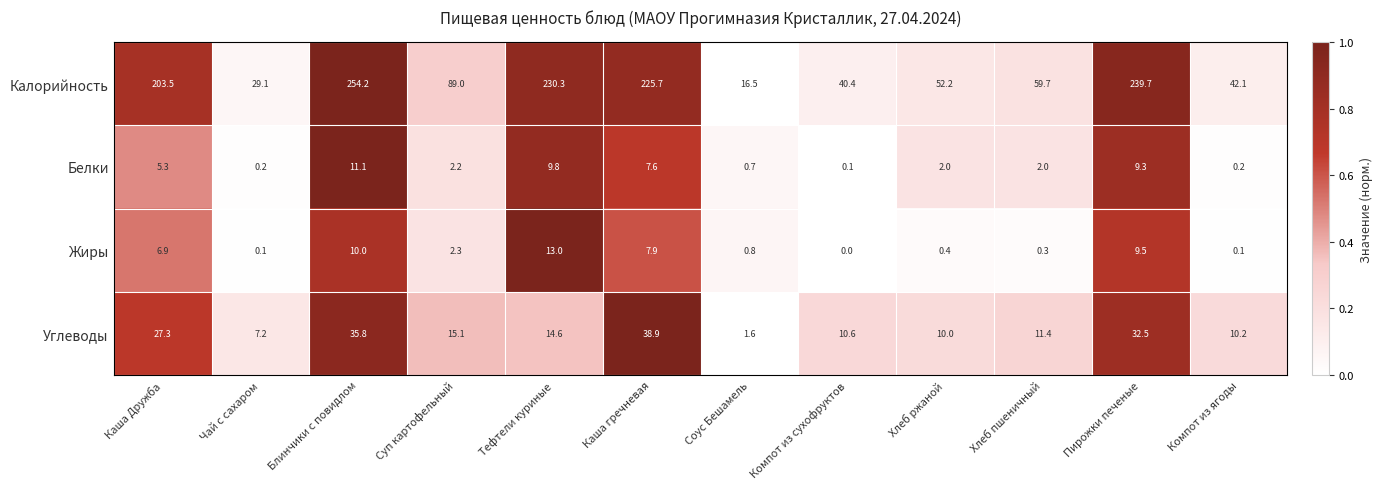

At which category is the sum across all series the highest?

Блинчики с повидлом